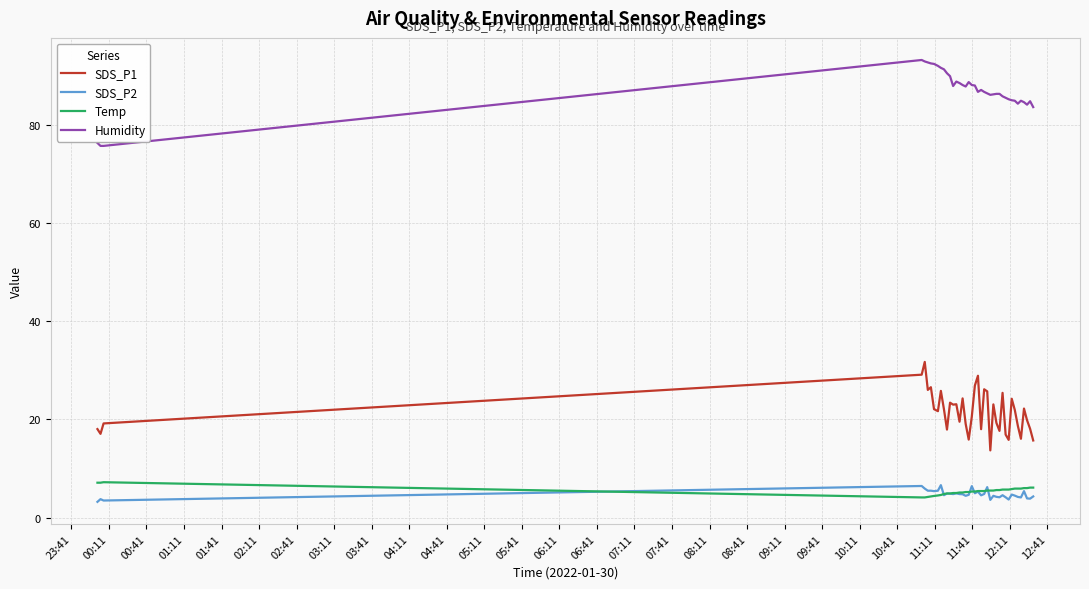

True or false: Humidity and SDS_P2 intersect in this chart.

False